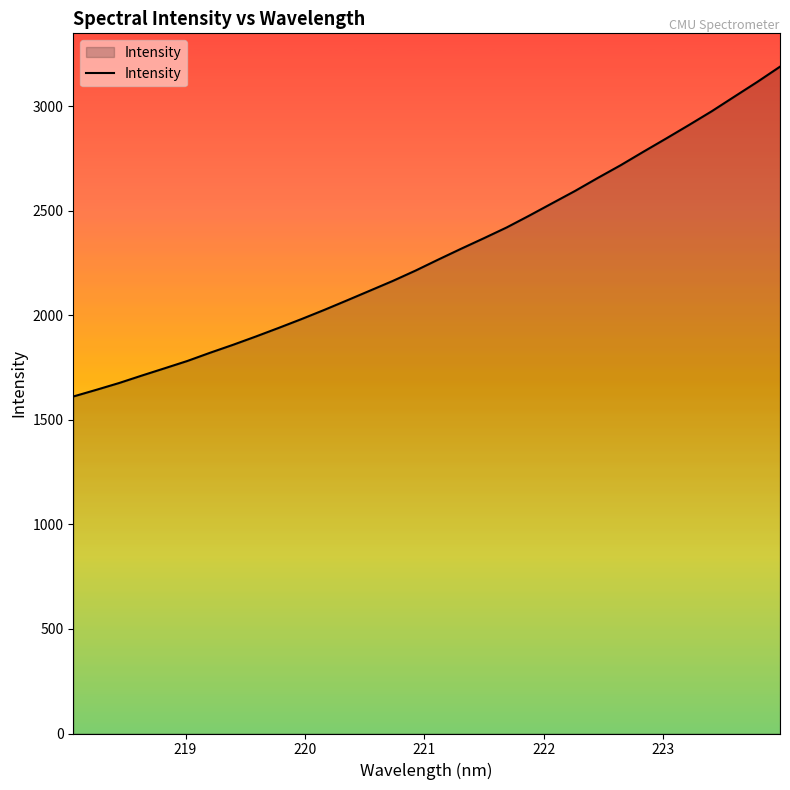

What is the greatest value displayed?

3189.0